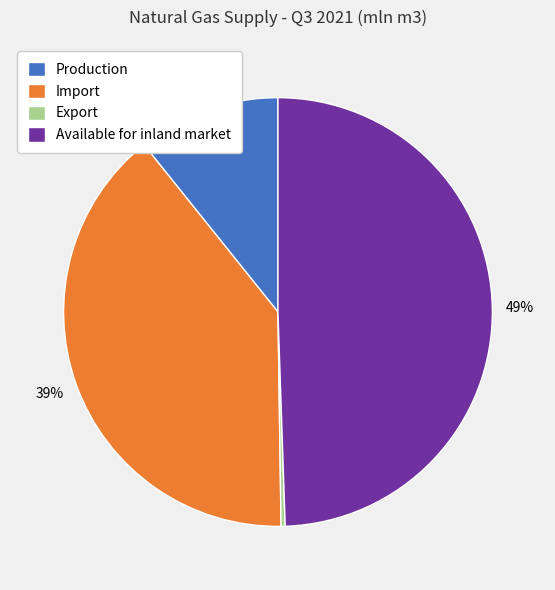

Count the number of slices in the pie.

4